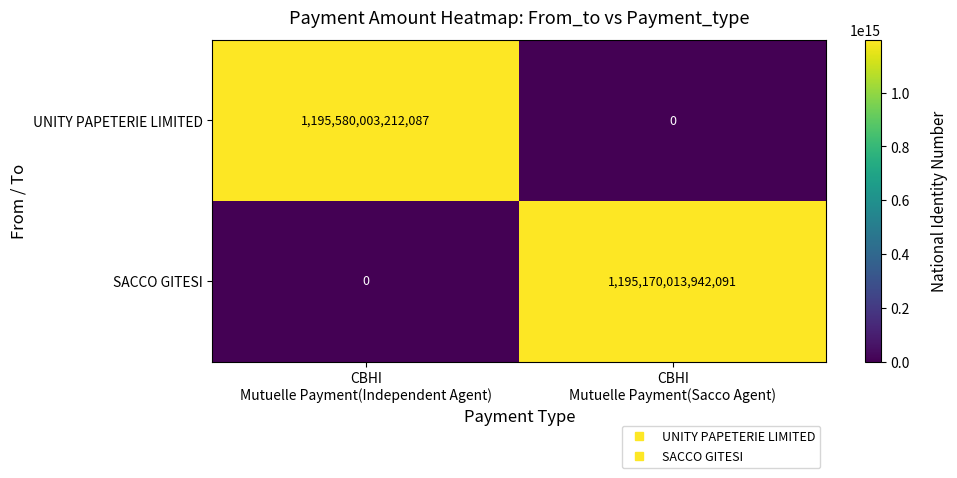

Which series has the largest total across all categories?

UNITY PAPETERIE LIMITED